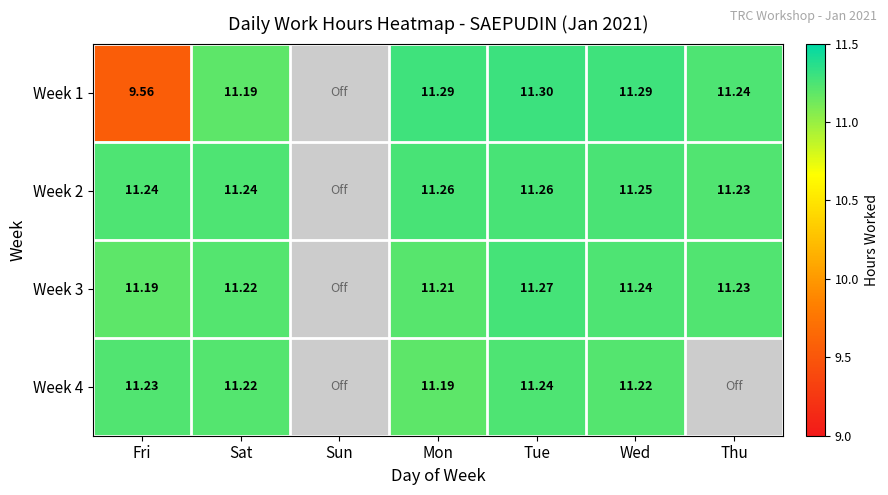

Between Sat and Sun, which is larger?

Sat